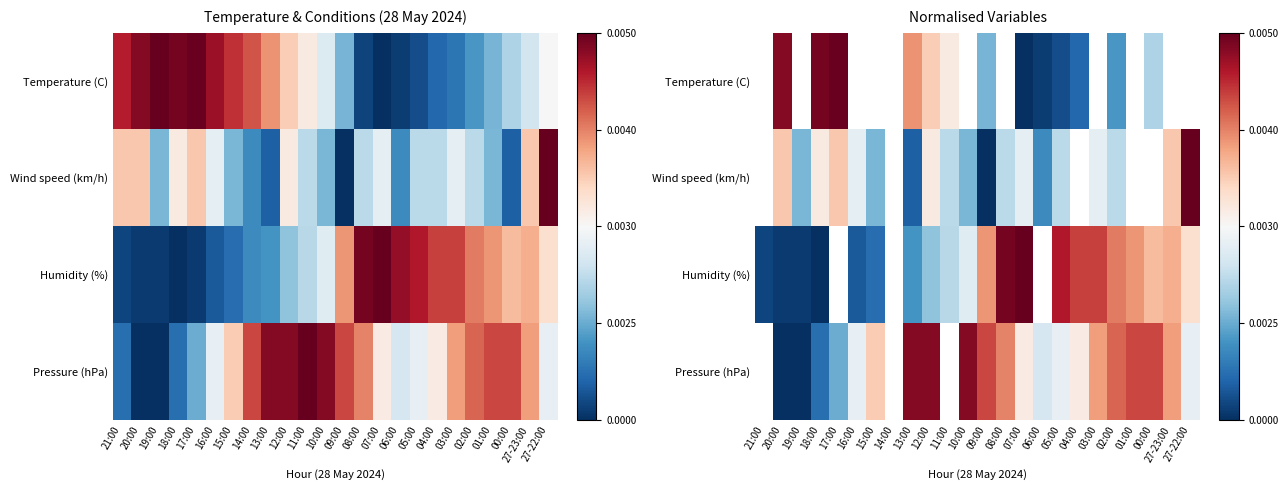

What is the difference between the maximum and minimum values in the Pressure (hPa) series?

1.0